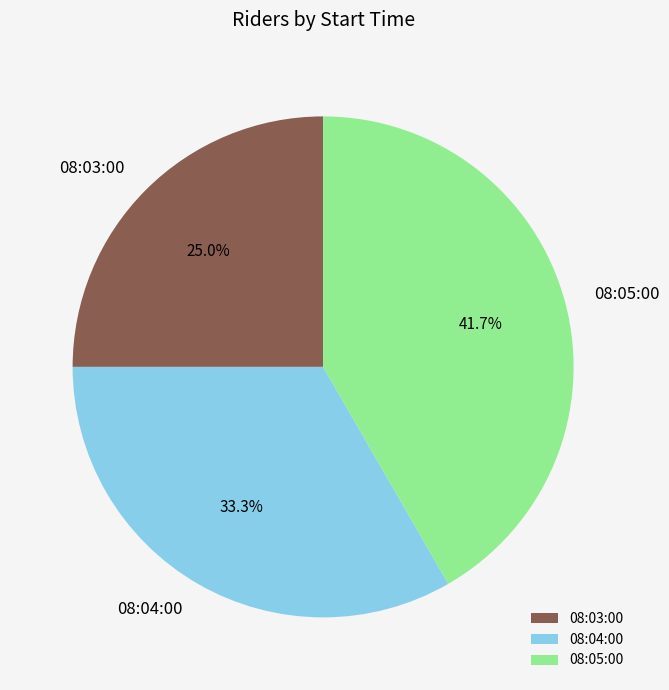

What percentage is NOT represented by 08:03:00?

75.0%